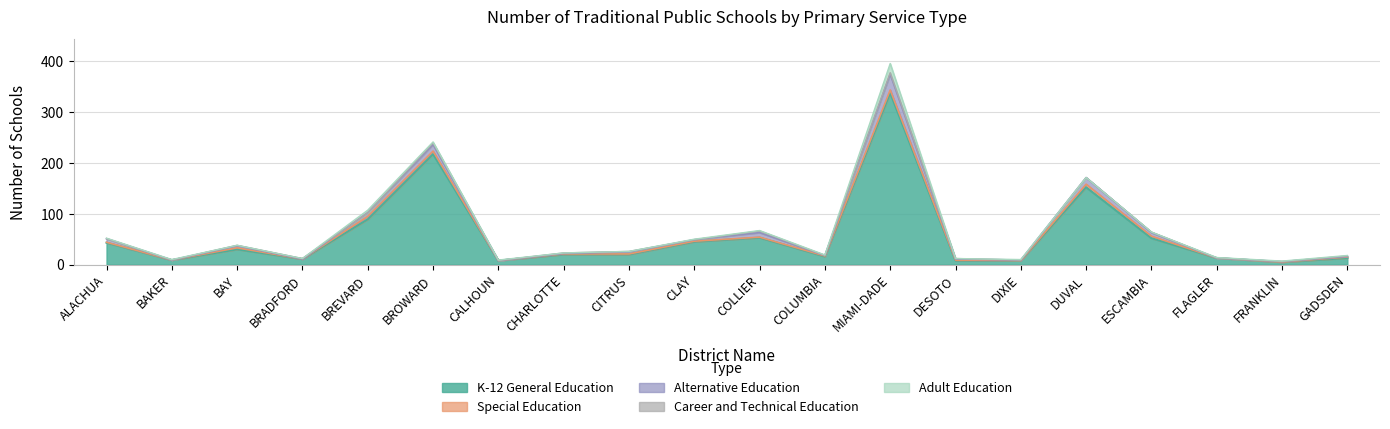

At which category does Career and Technical Education reach its first local valley?

BREVARD